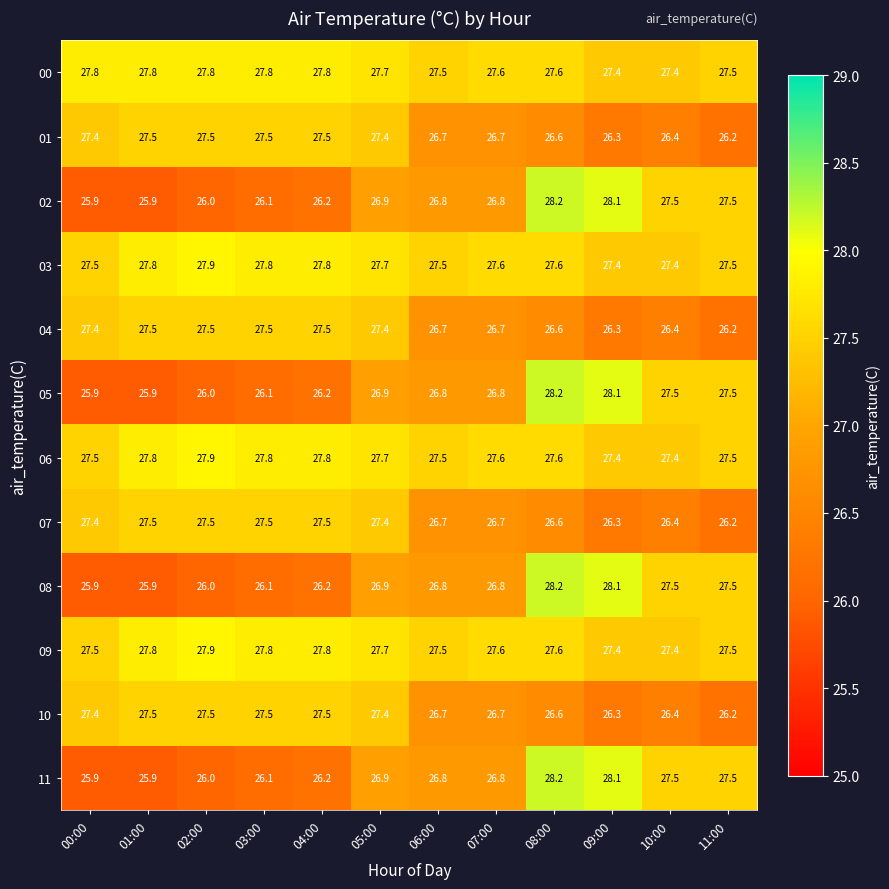

What is the smallest value displayed?

25.9